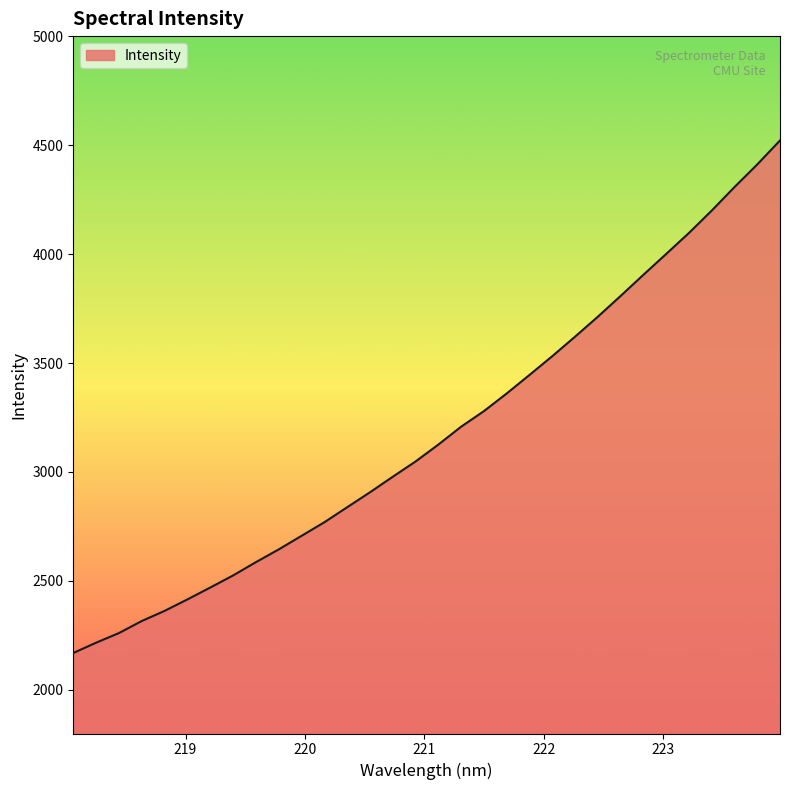

What is the maximum value shown in the chart?

4521.2